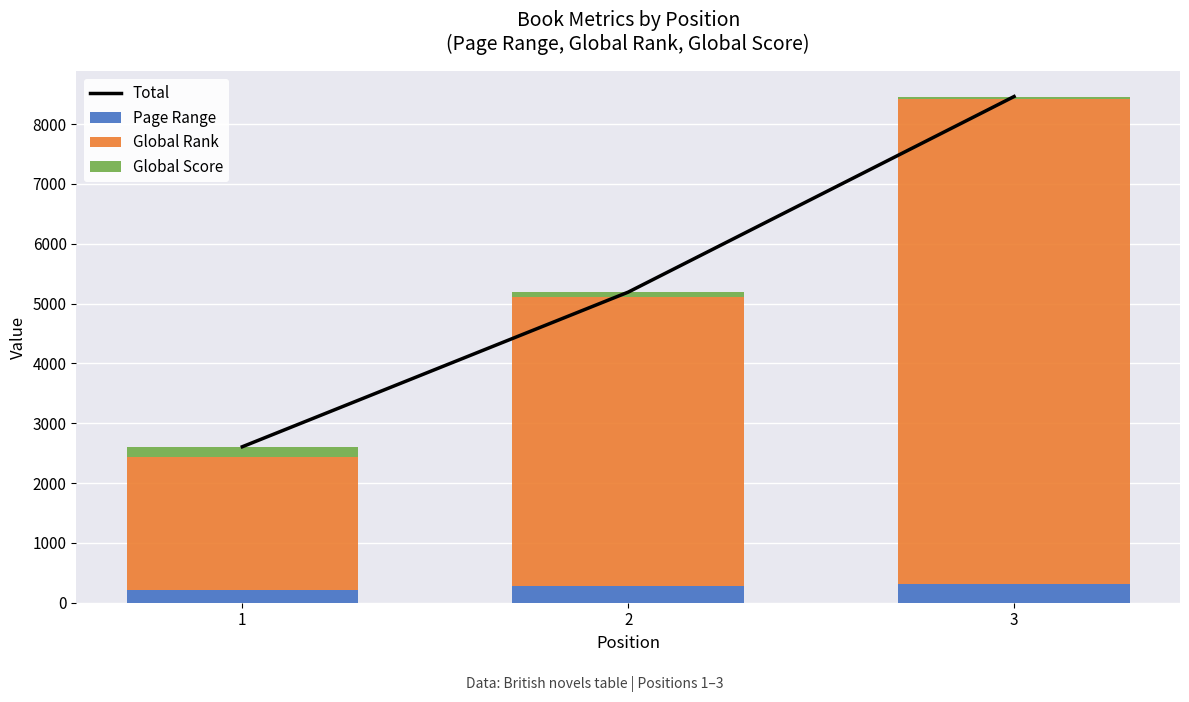

The value of Global Rank at 1 is 1112. True or false?

False